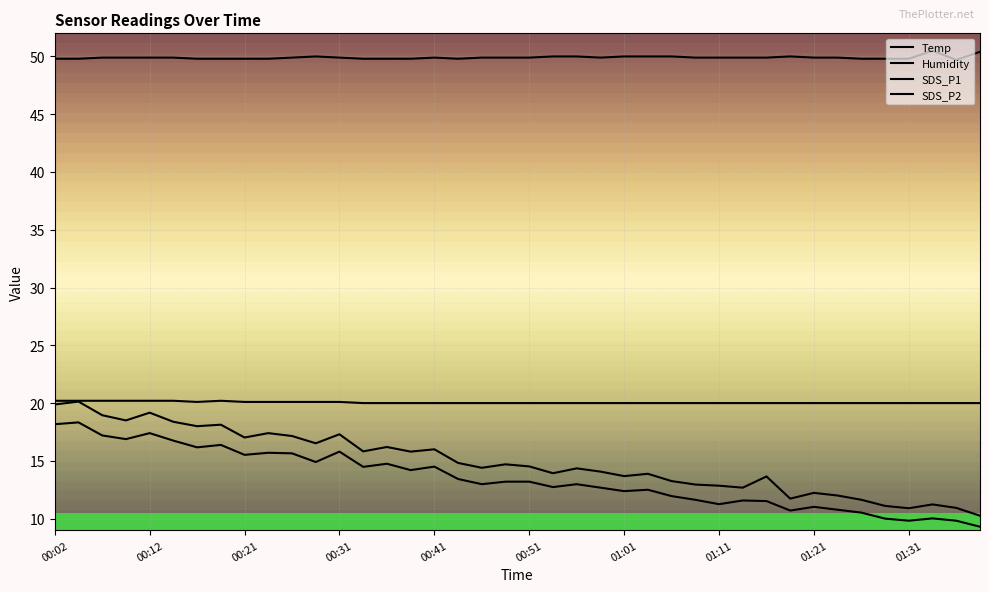

What is the difference between the Humidity values at 39 and 20?

0.5